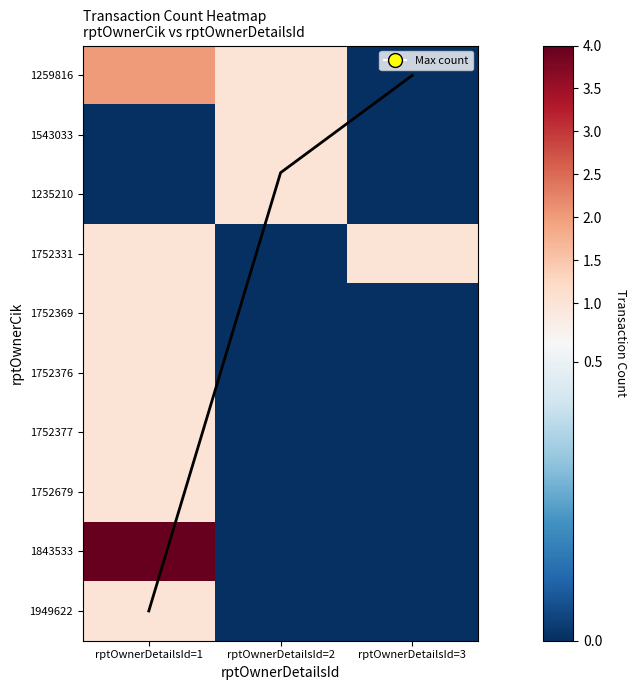

List the labels in order of 1543033 value, smallest first.

rptOwnerDetailsId=1, rptOwnerDetailsId=3, rptOwnerDetailsId=2